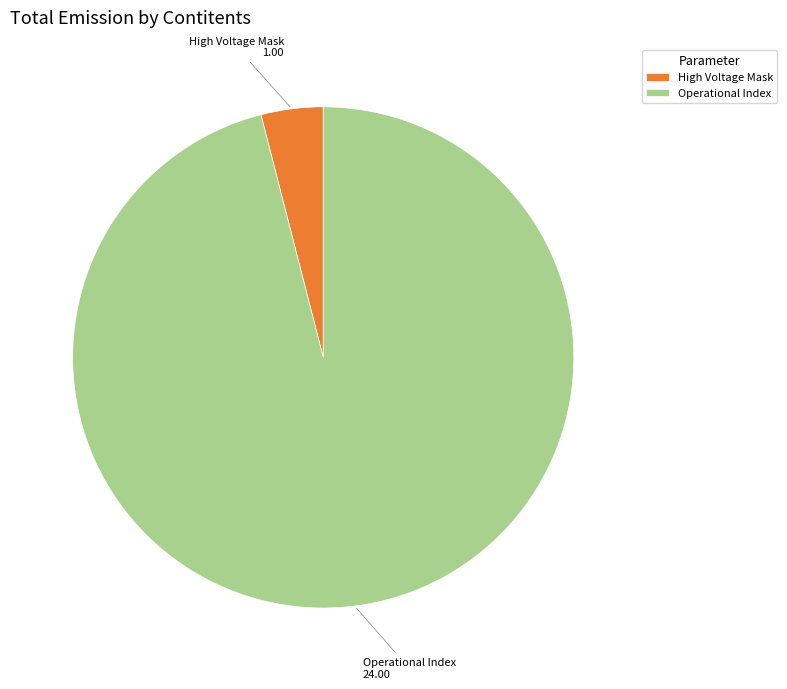

What is the largest slice in the pie chart?

Operational Index